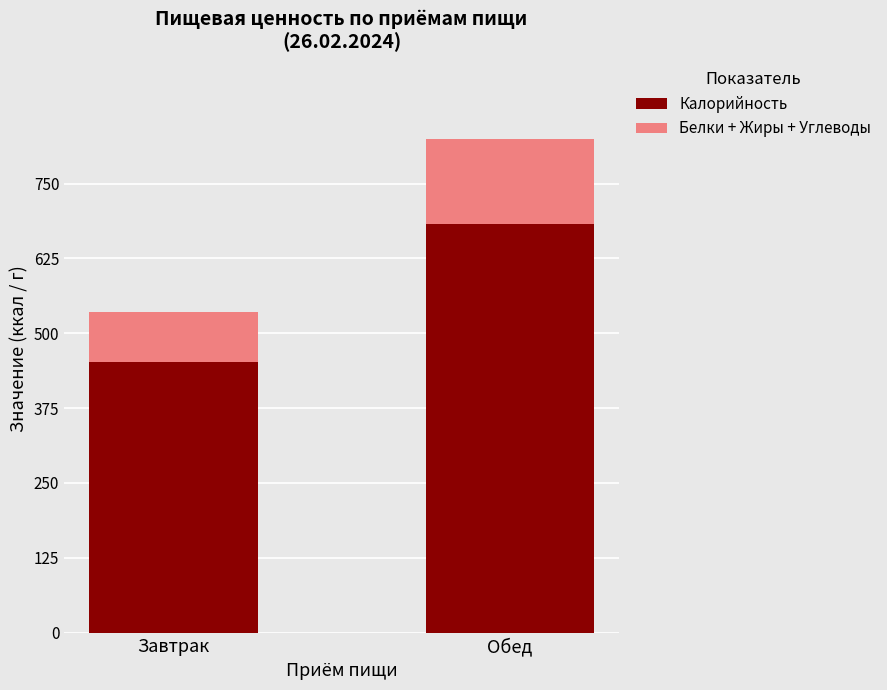

At which category is the sum across all series the highest?

Обед